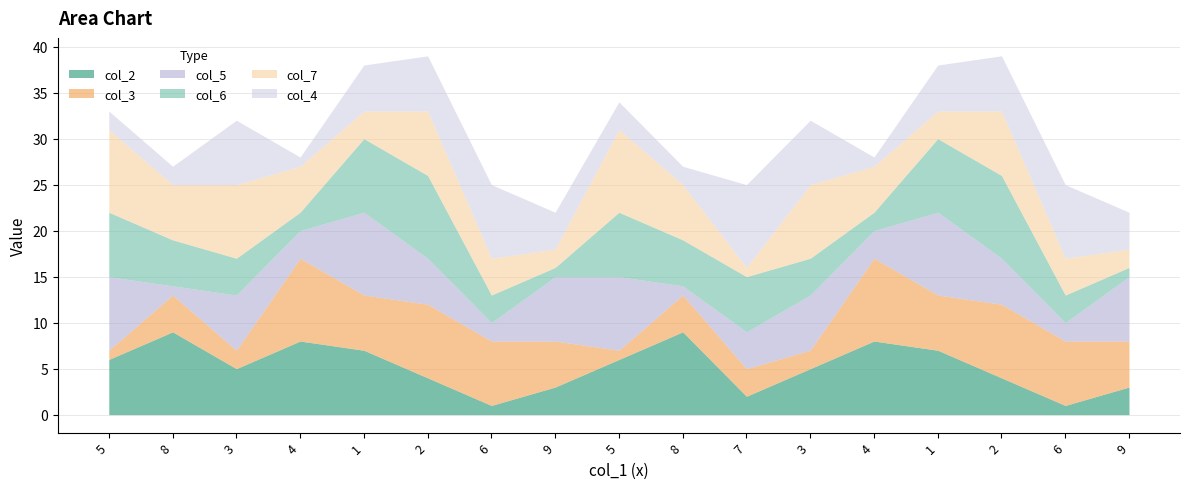

What are all the series names shown in the legend?

col_2, col_3, col_5, col_6, col_7, col_4